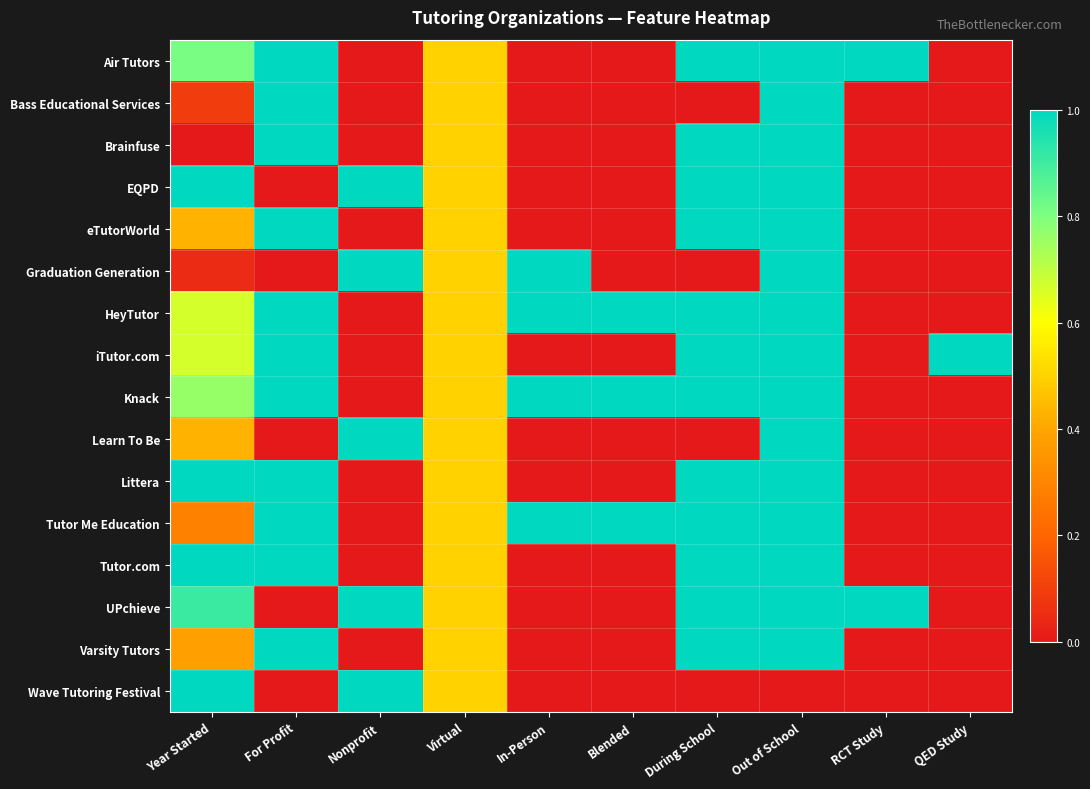

Which series has the largest total across all categories?

Knack